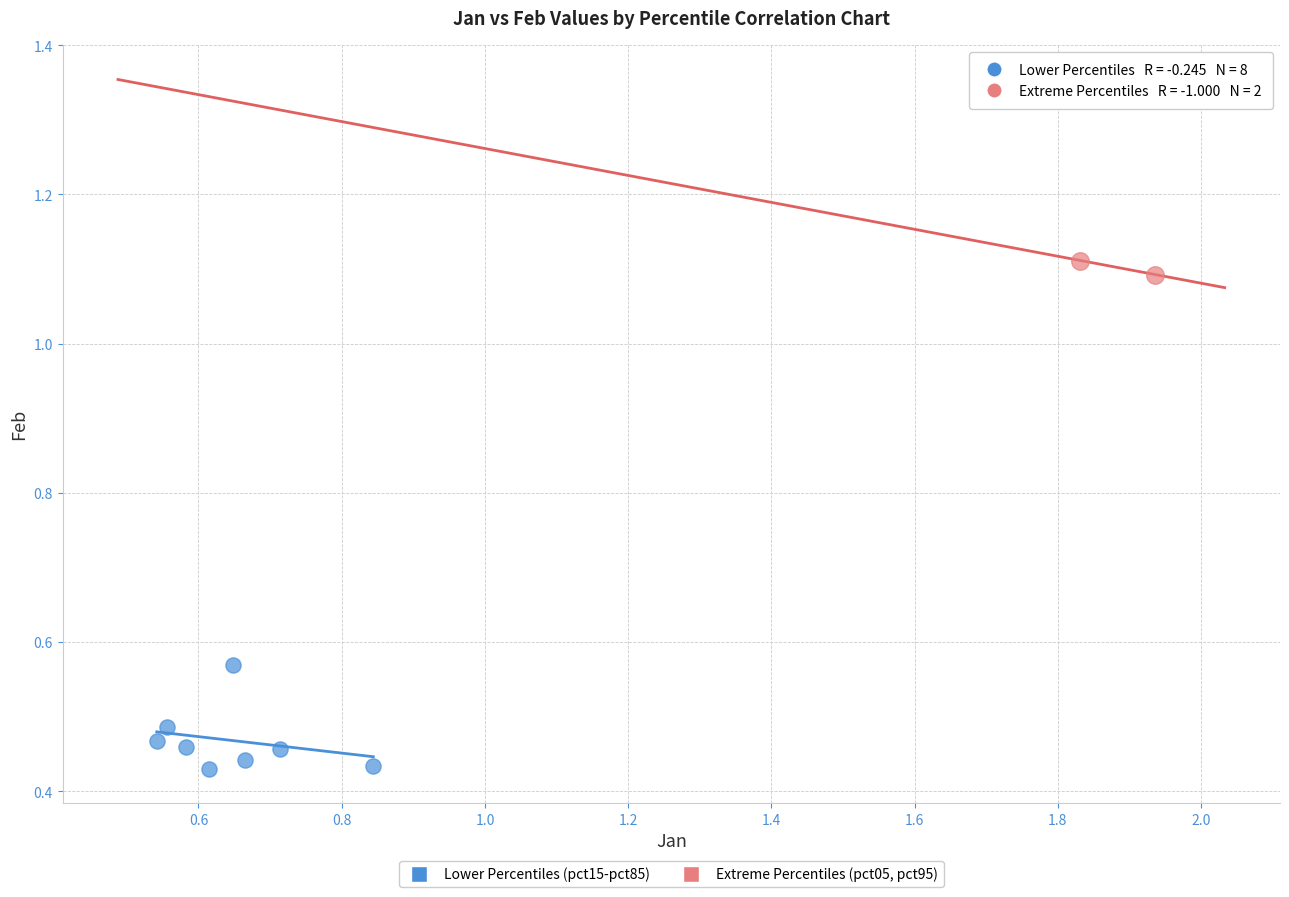

Which series reaches the maximum Y coordinate?

Extreme Percentiles (pct05, pct95)